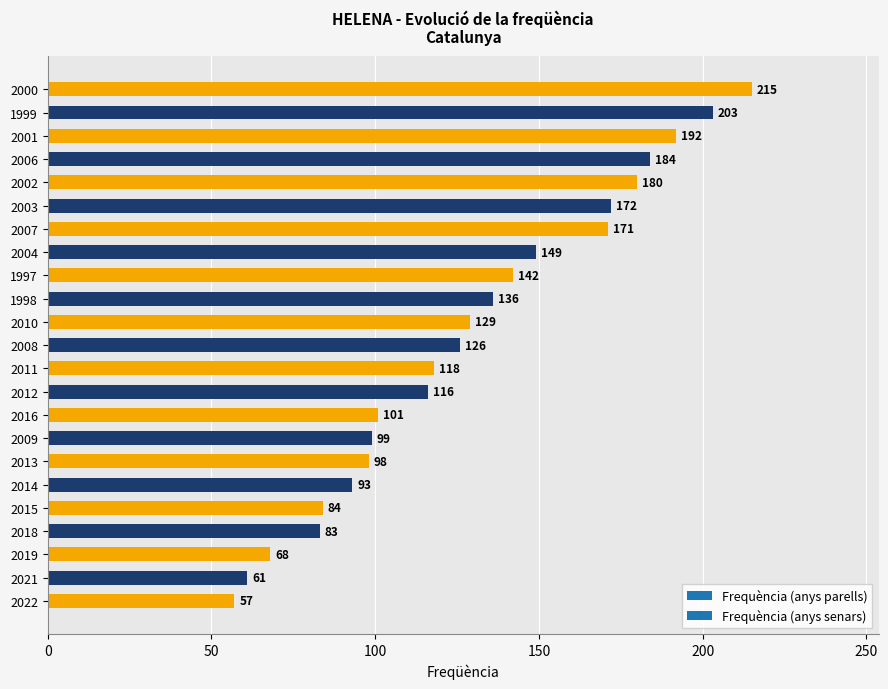

What is the difference between the maximum and minimum values?

158